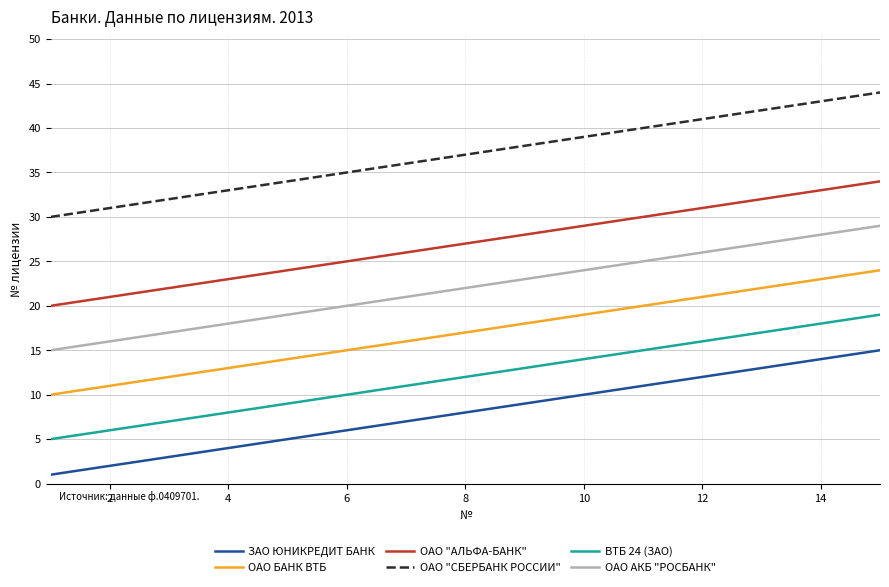

What is the average value of the ВТБ 24 (ЗАО) series?

12